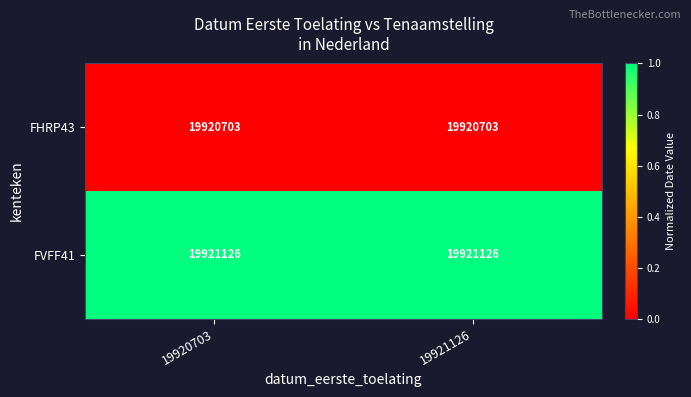

What is the maximum value for FHRP43?

19920703